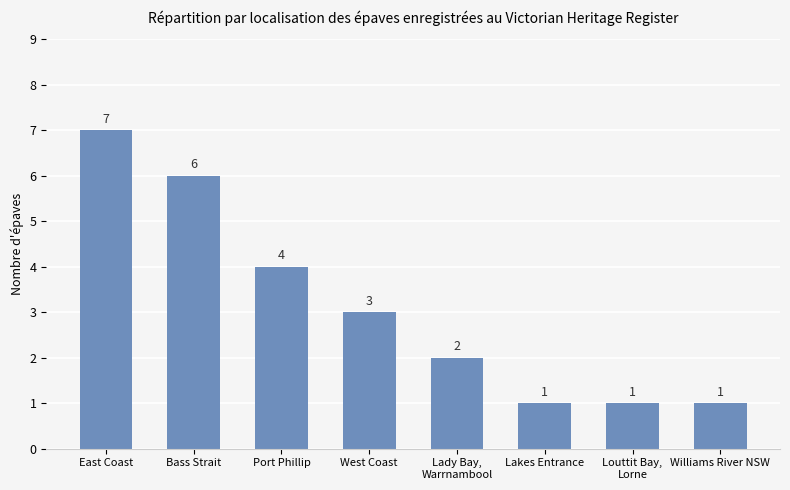

What is the value of the 6th bar from the left?

1